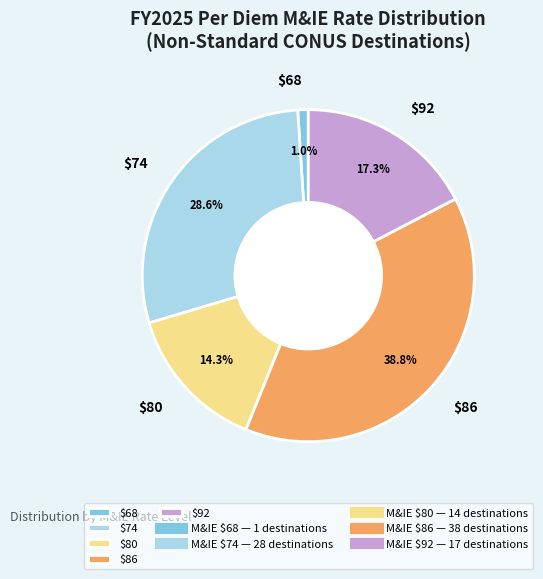

What percentage is NOT represented by $86?

61.2%